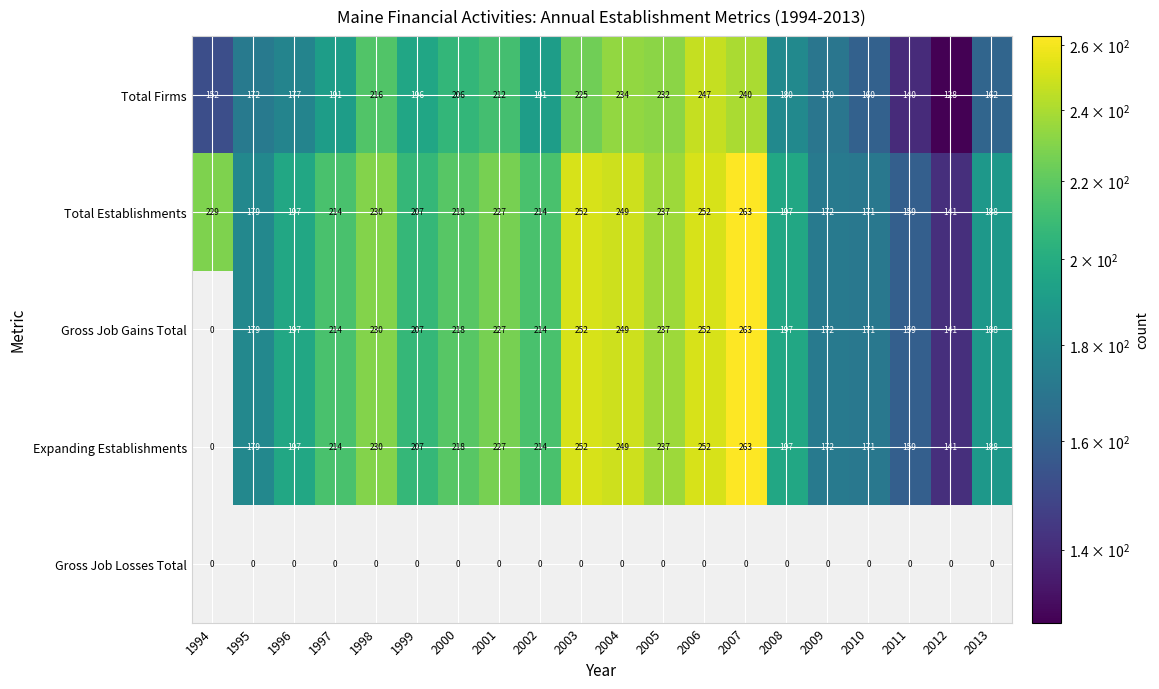

What is the sum of the Expanding Establishments values at 2004 and 1999?

456